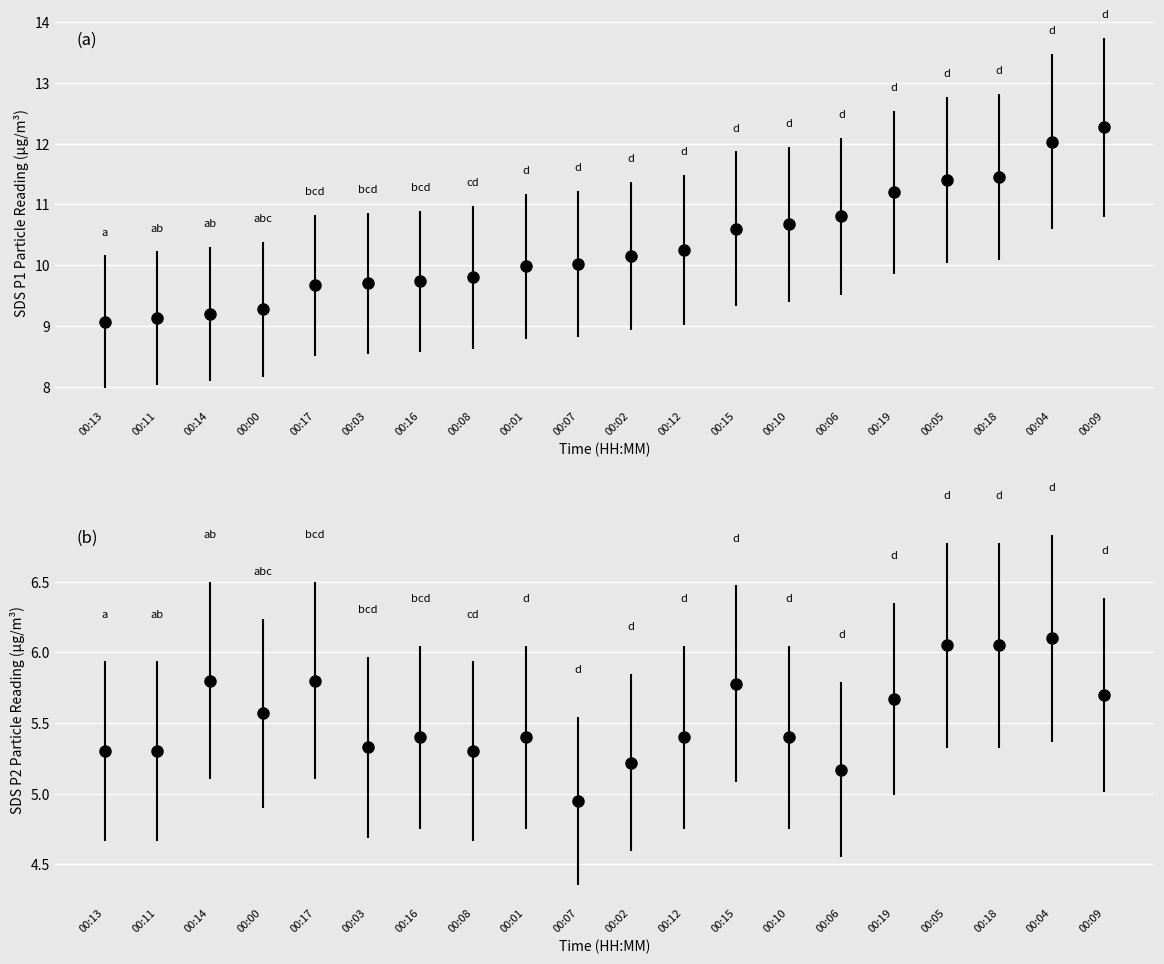

How many data points in SDS_P2 are less than 5?

1